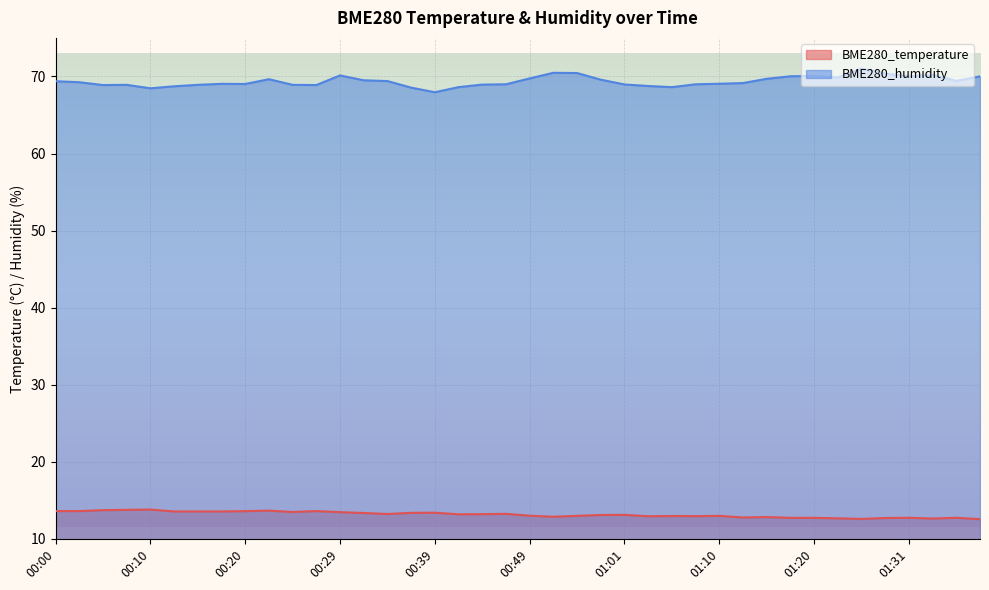

Rank the series by their maximum value, from highest to lowest.

BME280_humidity, BME280_temperature